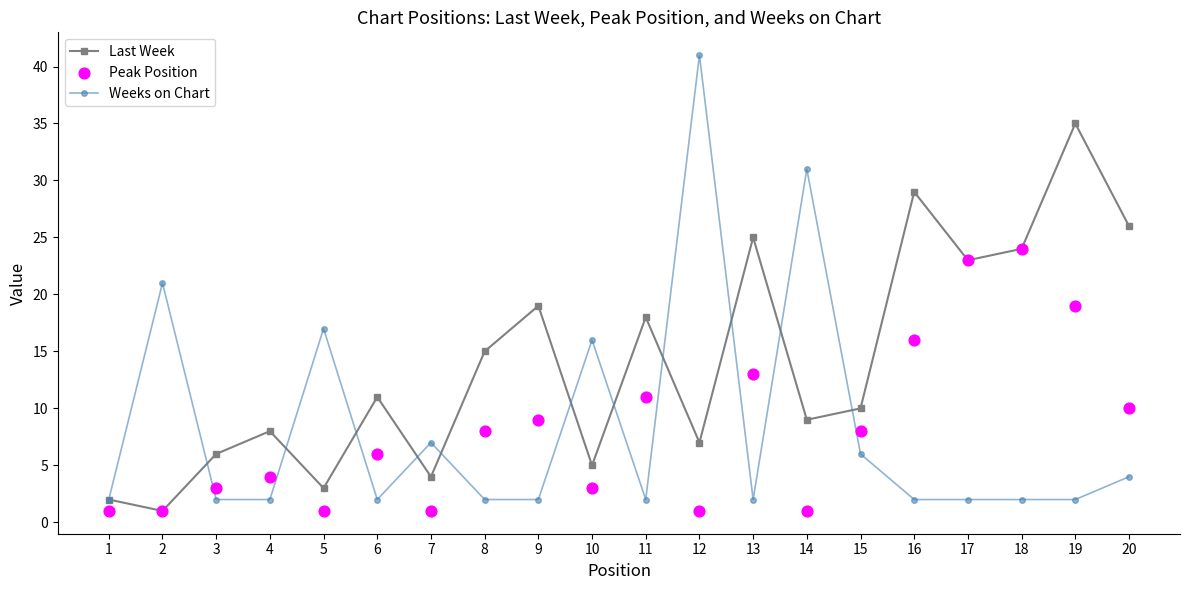

Which series reaches the minimum Y coordinate?

Last Week